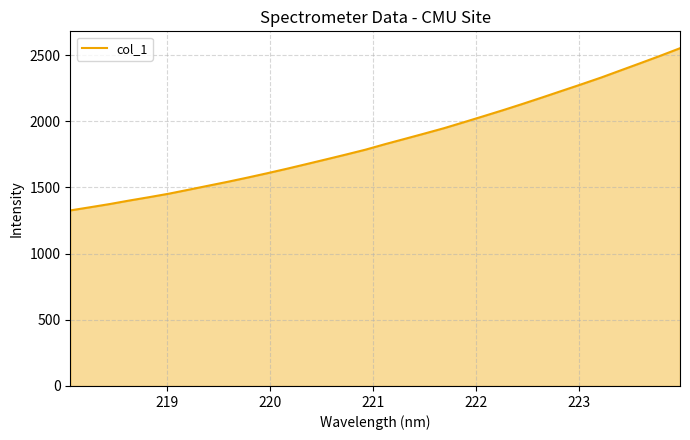

What is the difference between the second highest and second lowest values?

1144.9